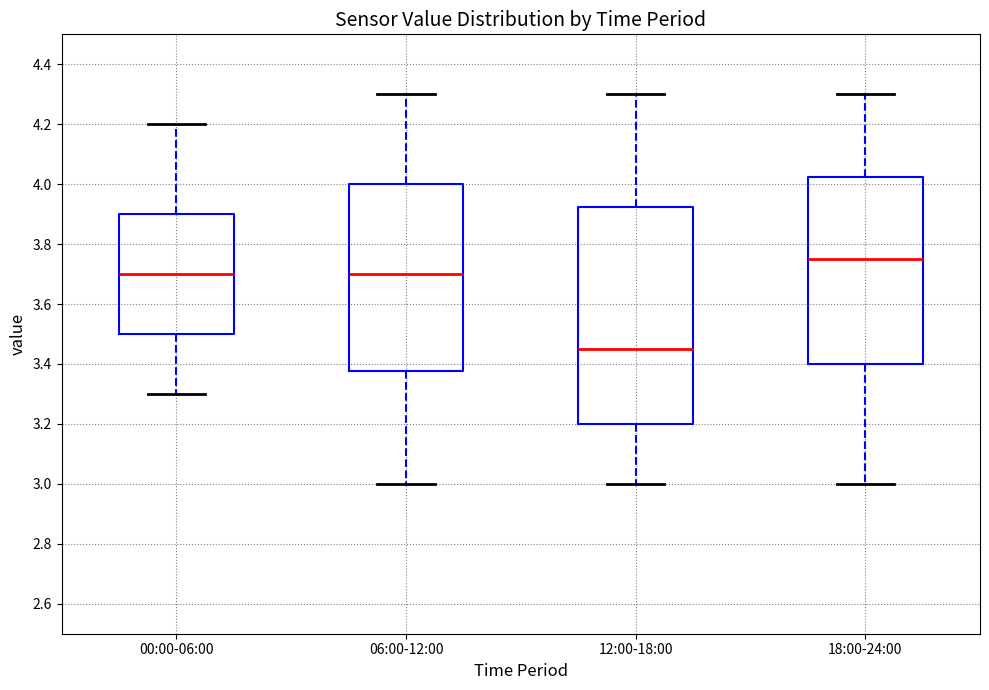

Reading left to right, transcribe this box plot: for each box, give where its median line is, the range the box spans, and where its two whiskers end, as read against the y-axis. The values are not printed on the chart, so give them approximately, as read against the axis.

00:00-06:00: median 3.70, box 3.50 to 3.90, whiskers 3.30 to 4.20
06:00-12:00: median 3.70, box 3.38 to 4.00, whiskers 3.00 to 4.30
12:00-18:00: median 3.46, box 3.20 to 3.92, whiskers 3.00 to 4.30
18:00-24:00: median 3.76, box 3.40 to 4.02, whiskers 3.00 to 4.30